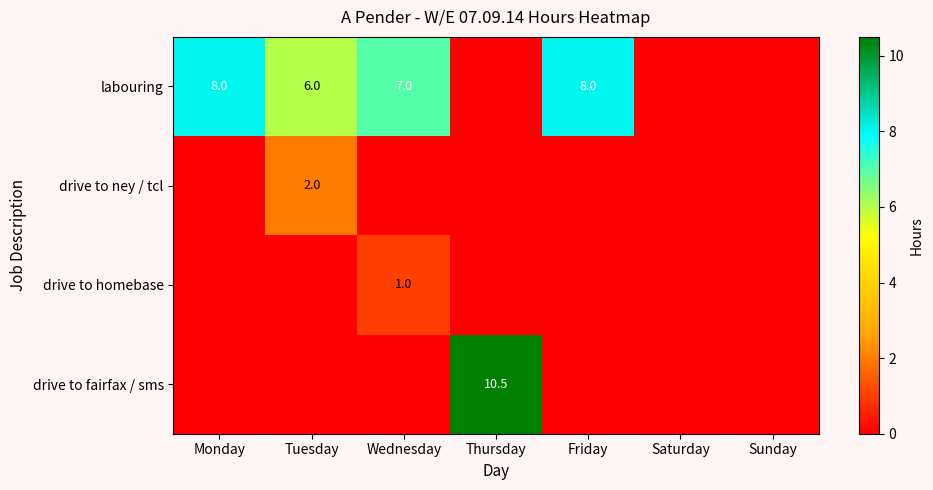

True or false: drive to fairfax / sms has a value of 10.5 at Thursday.

True